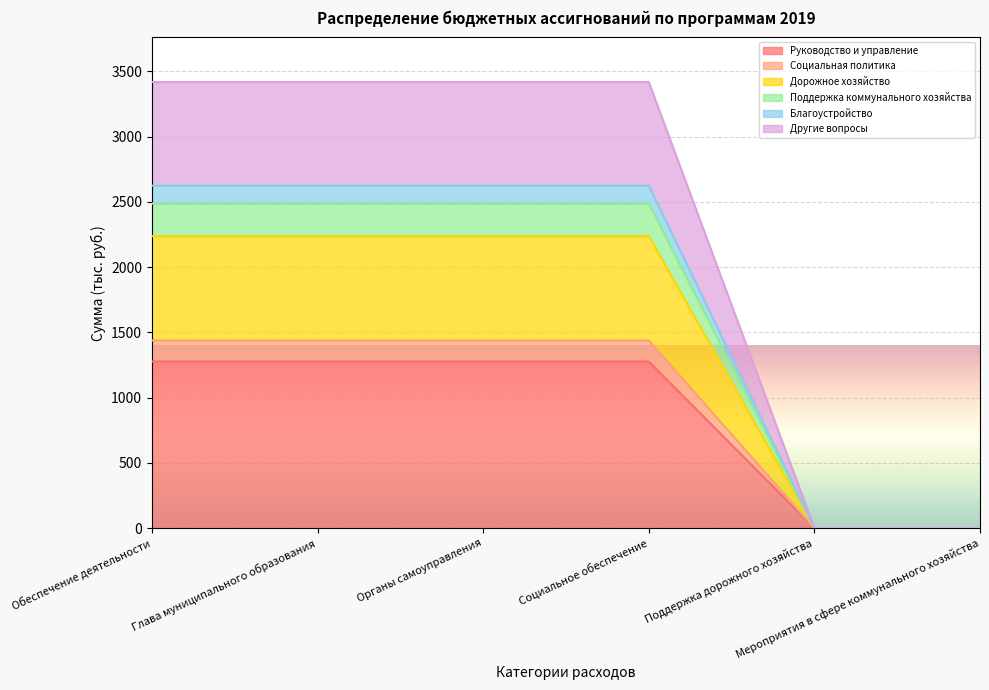

What is the maximum value for Руководство и управление?

1276.9